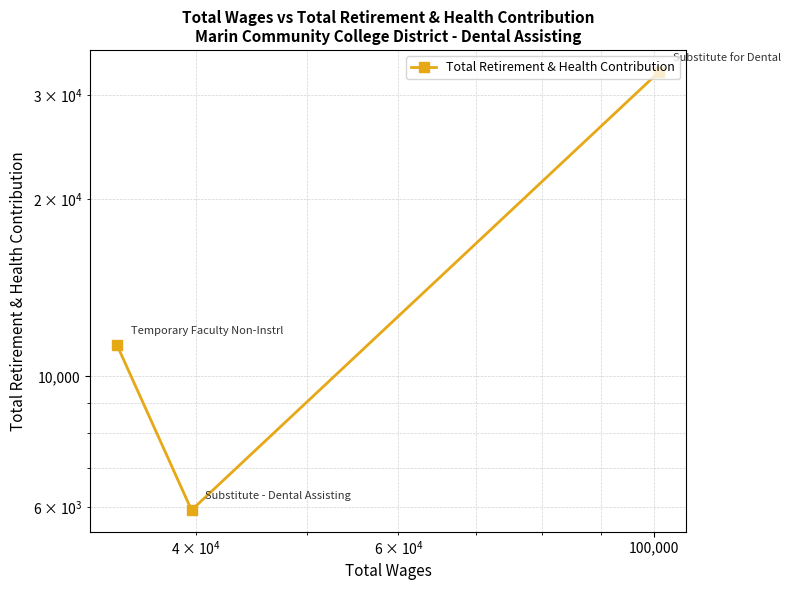

Where is the data nearest to the value 19395?

100,000